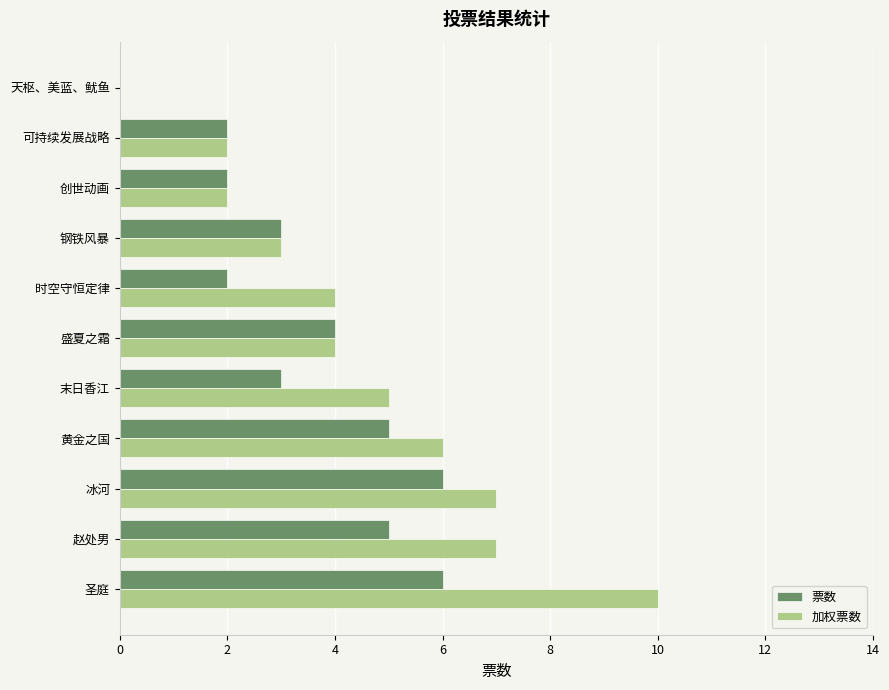

How many positive values does the 加权票数 series have?

10